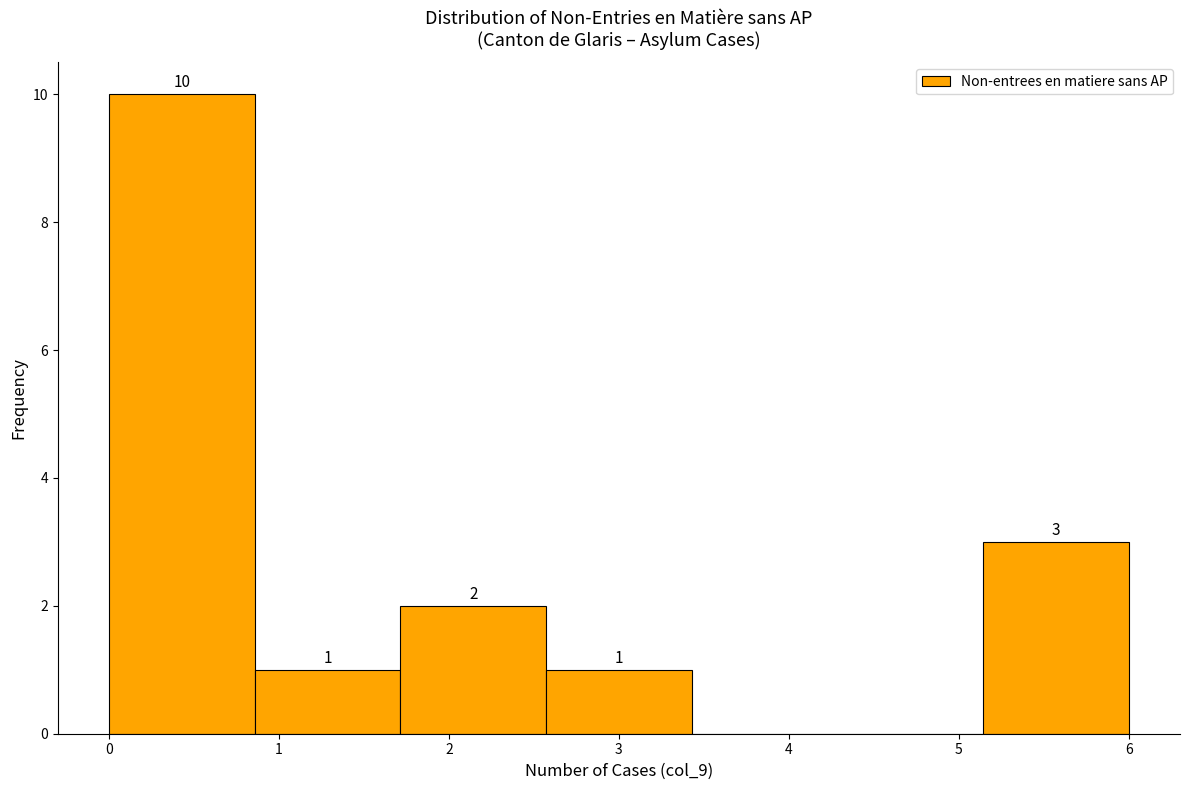

Which range on the x-axis has the tallest bar?

0.0 to 0.9